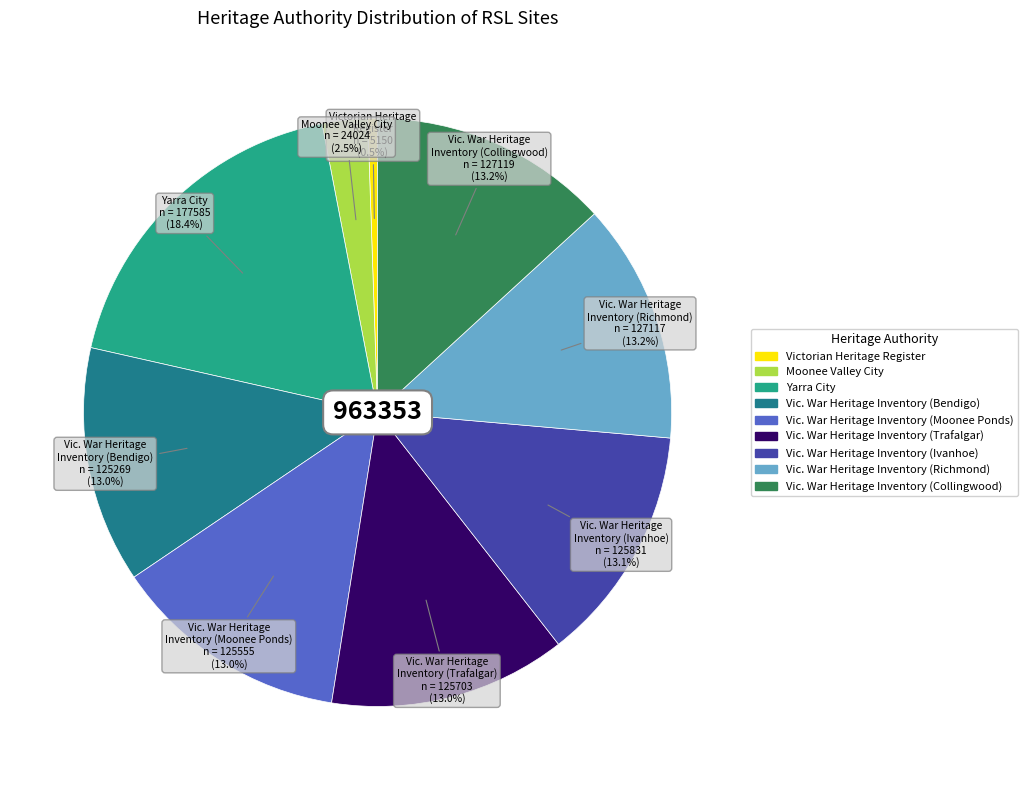

Between Moonee Valley City and Vic. War Heritage Inventory (Trafalgar), which is larger?

Vic. War Heritage Inventory (Trafalgar)